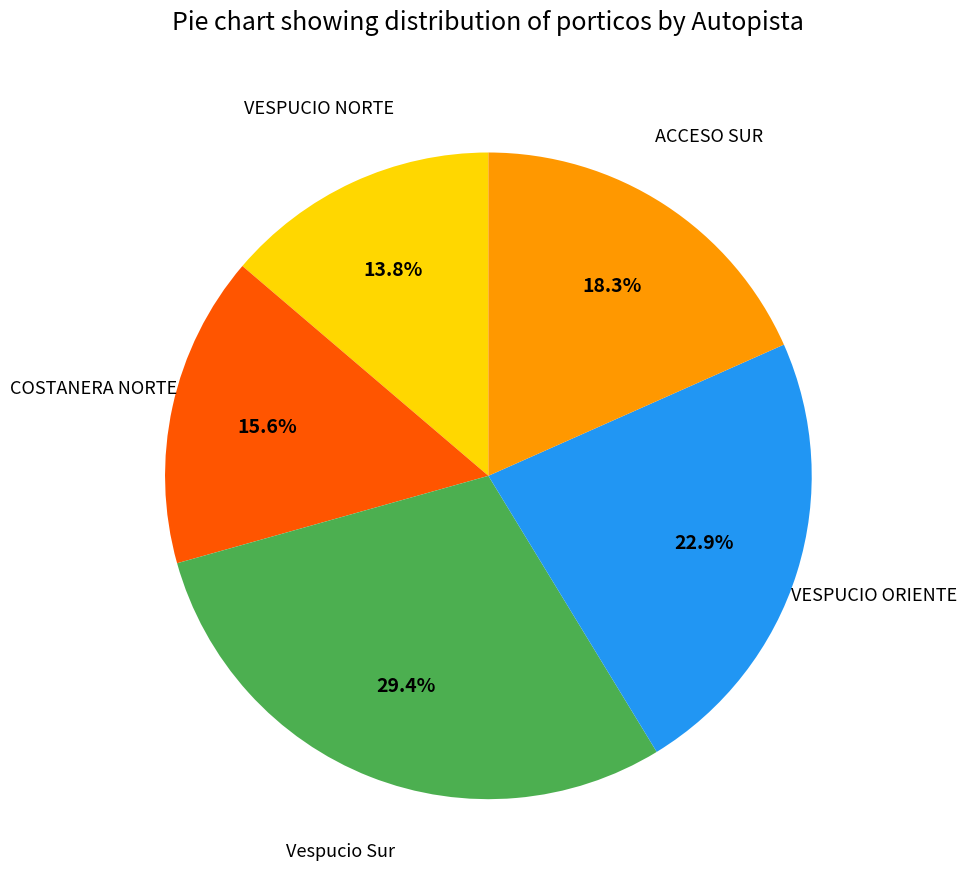

Count the number of slices in the pie.

5